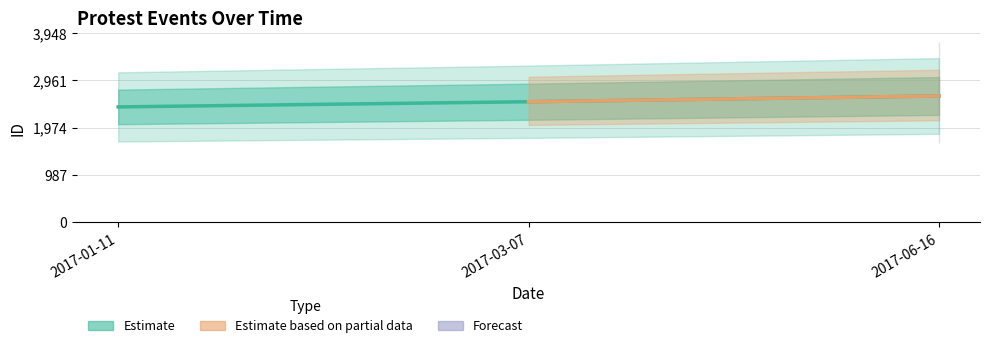

Does the chart have visible grid lines?

Yes